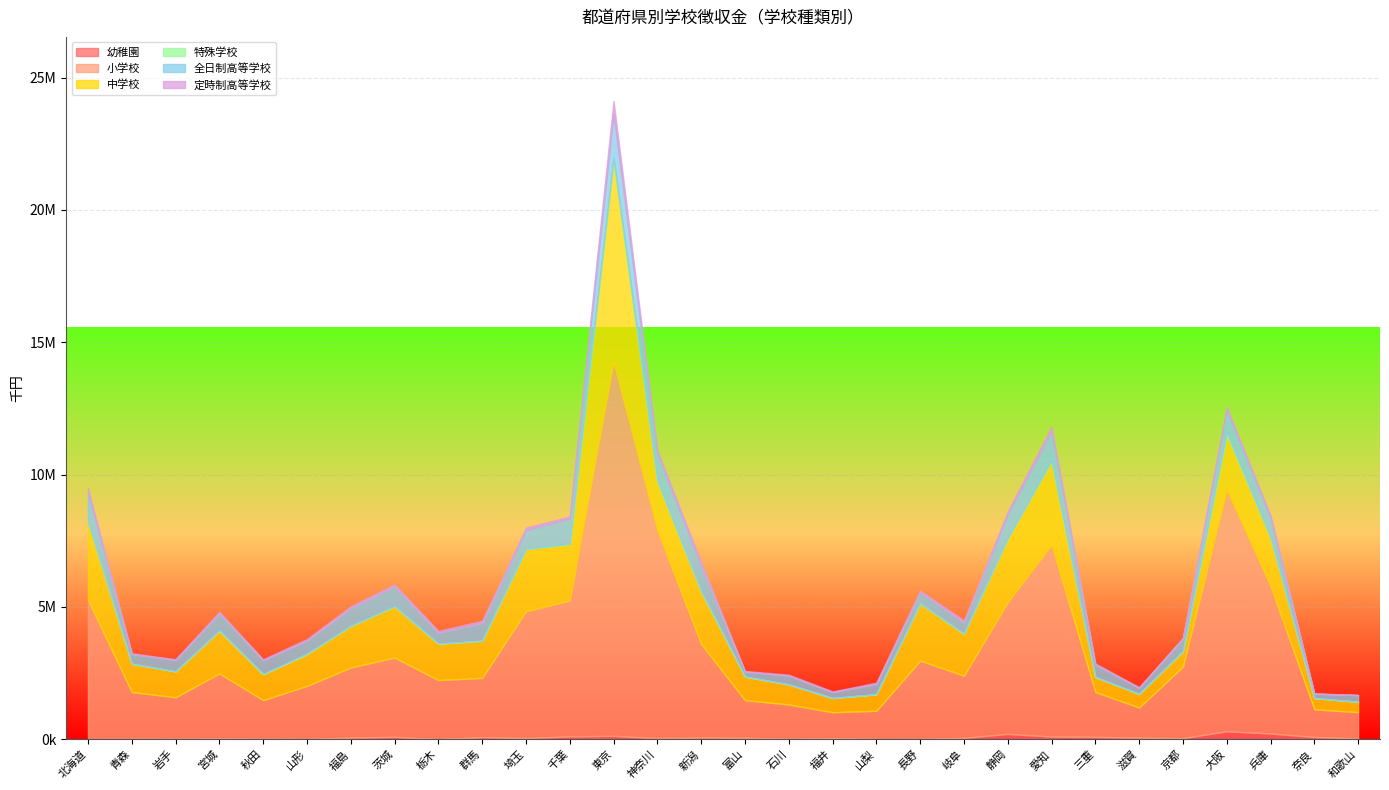

True or false: 幼稚園 has a value of 25147 at 宮城.

True